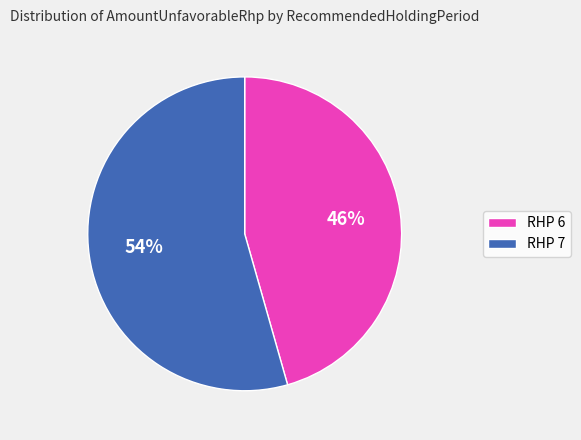

Which slice represents more than half of the pie?

RHP 7